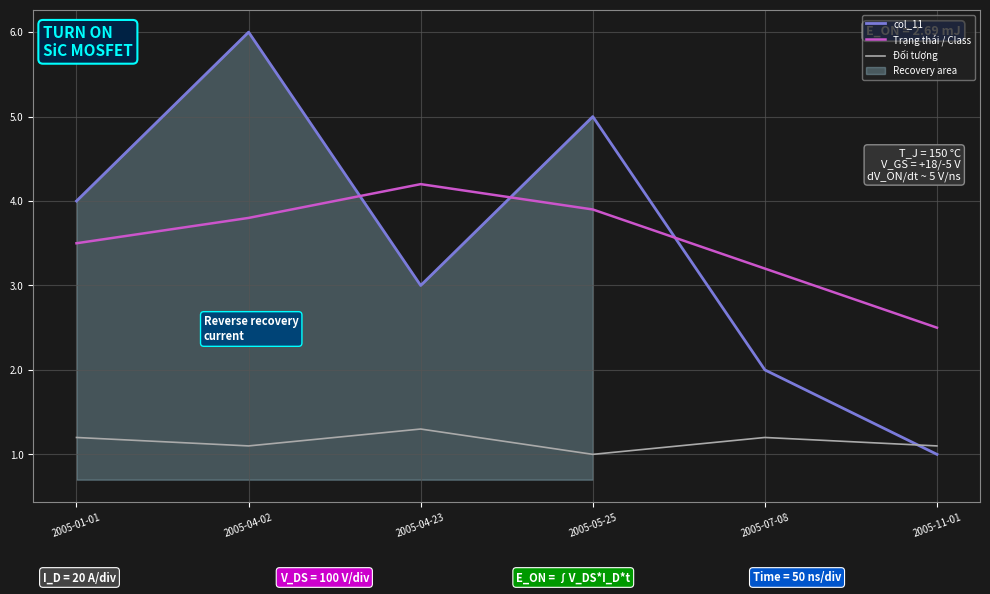

At which label is col_11 closest to 3?

2005-04-23